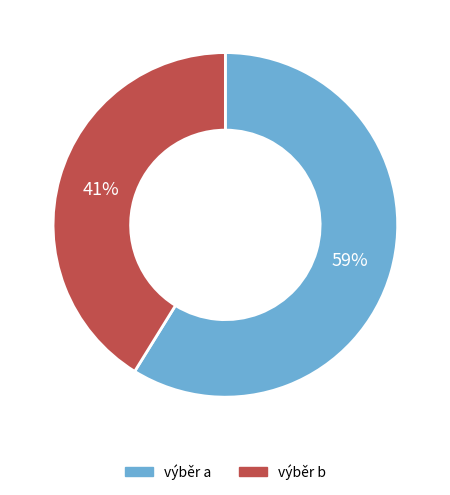

To the nearest percent, what is the average slice percentage?

50%